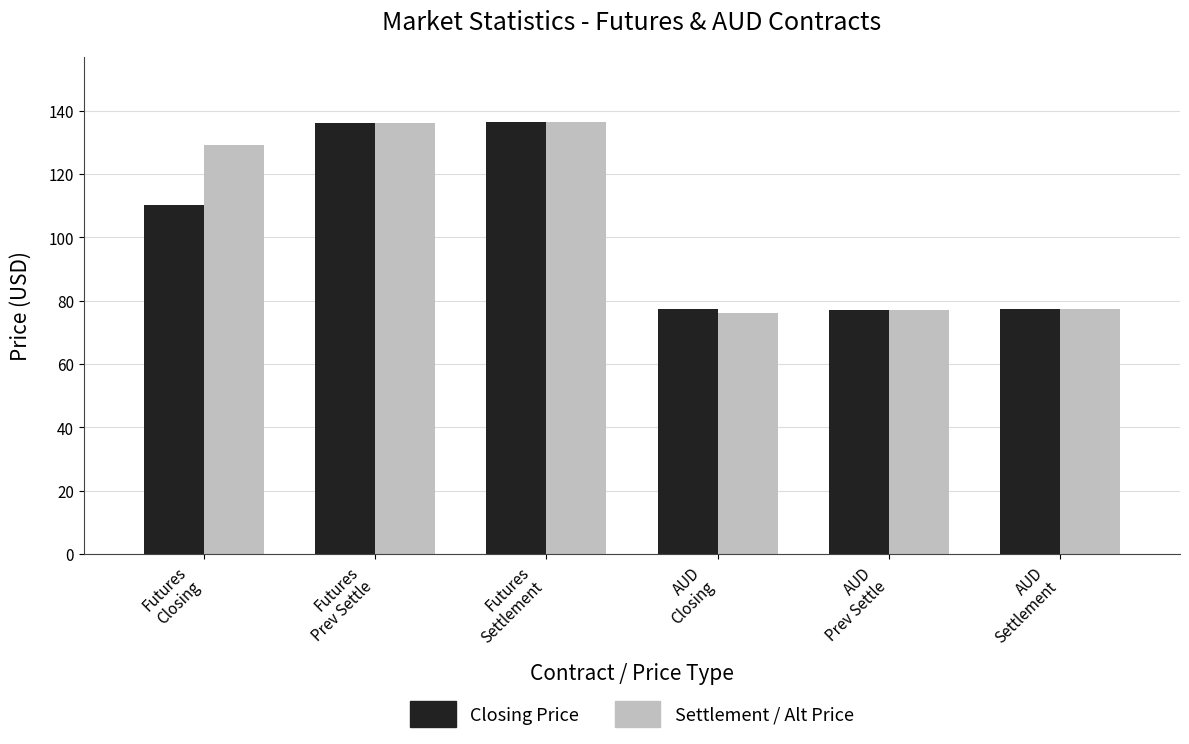

What is the maximum value shown in the chart?

136.5